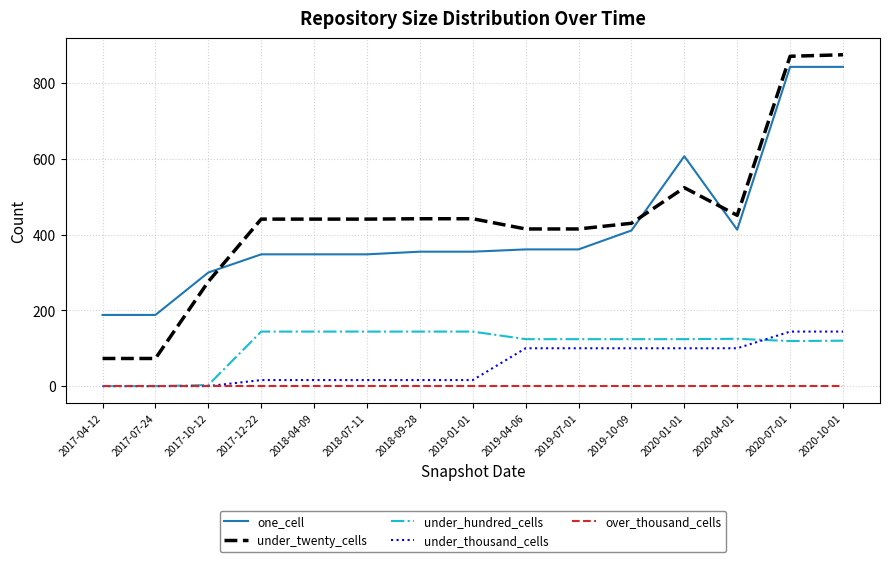

Which series has the largest range (max minus min)?

under_twenty_cells